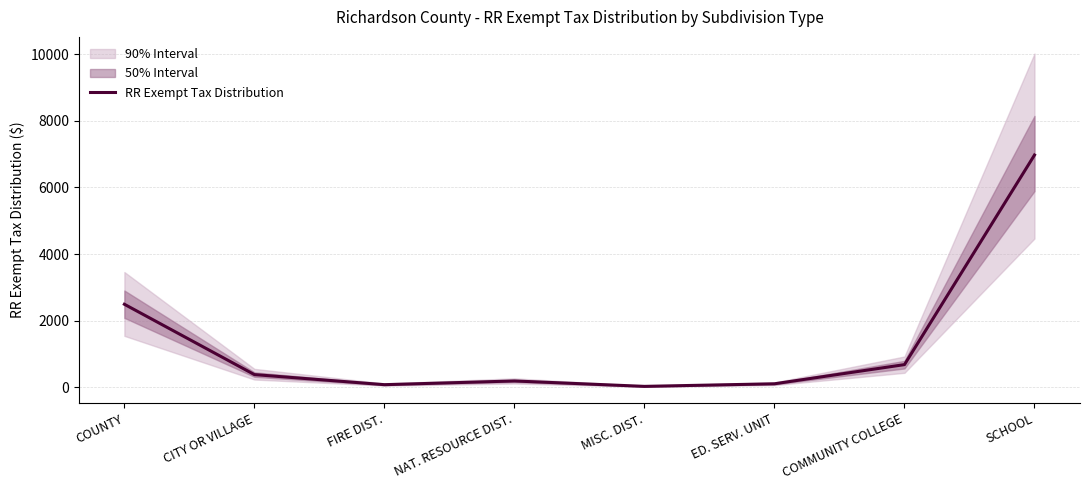

What is the change in value from COUNTY to CITY OR VILLAGE?

-2110.4